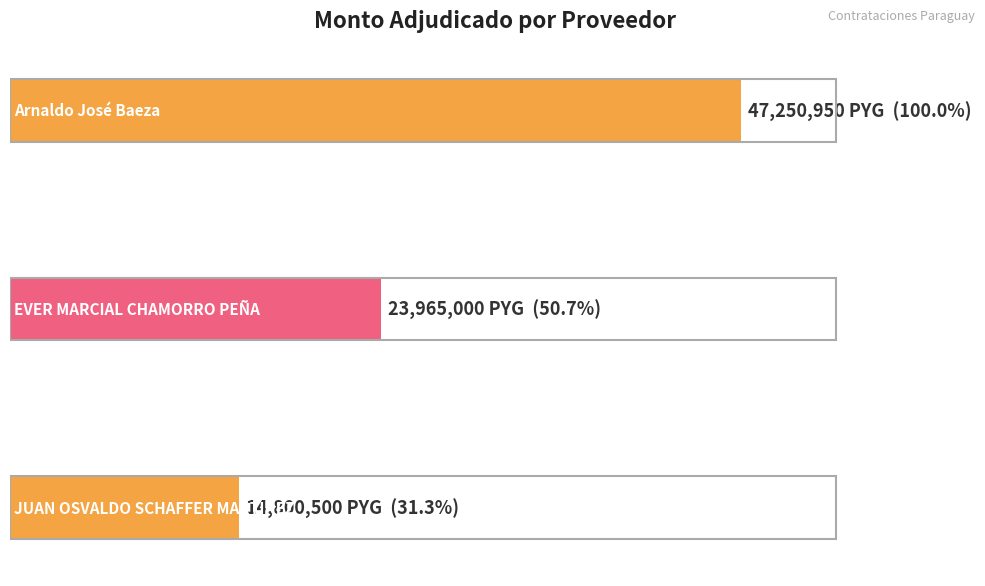

The chart shows a value of 14800500 at JUAN OSVALDO SCHAFFER MARTINEZ. True or false?

True